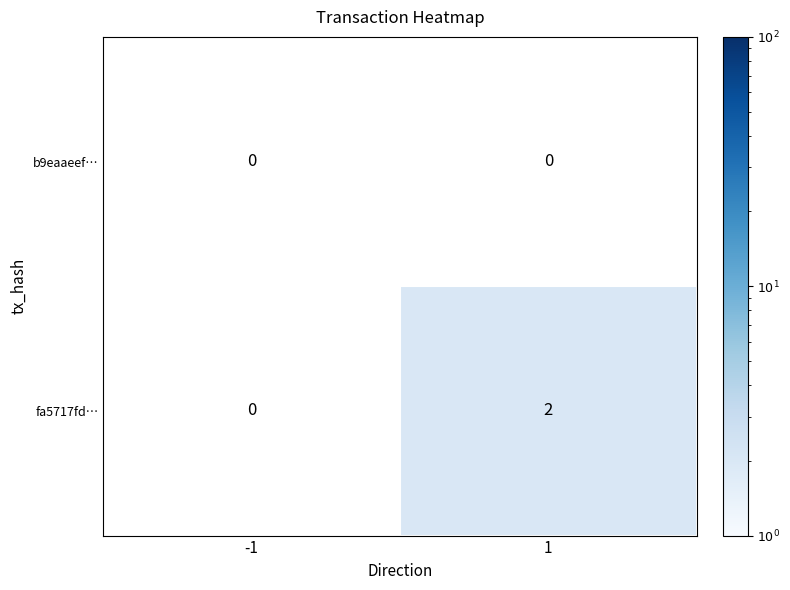

The value of fa5717fd… at 1 is 3. True or false?

False